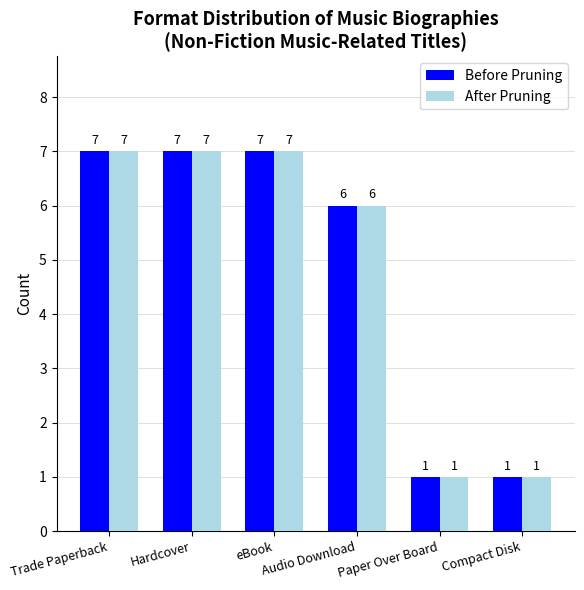

What is the minimum value for Before Pruning?

1